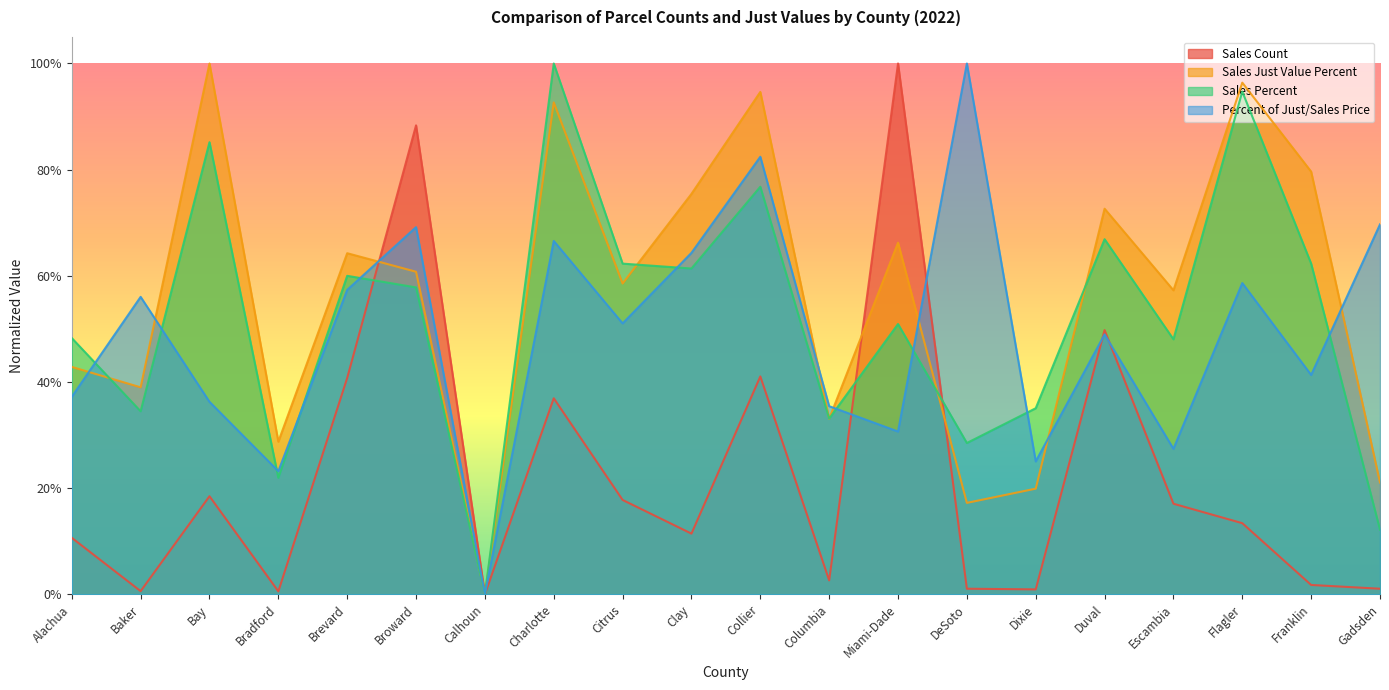

How many interior local peaks does the Sales Percent series have?

7